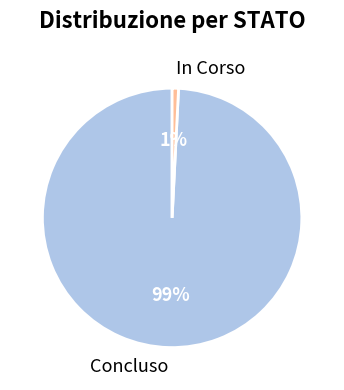

True or false: In Corso accounts for 11% of the total.

False